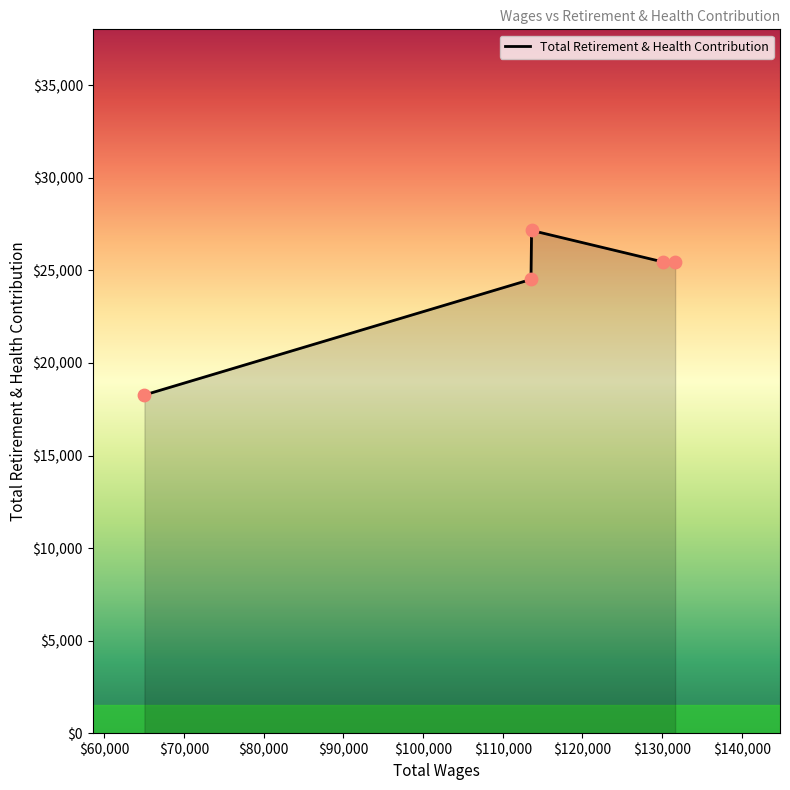

What is the difference between the maximum and minimum values?

8890